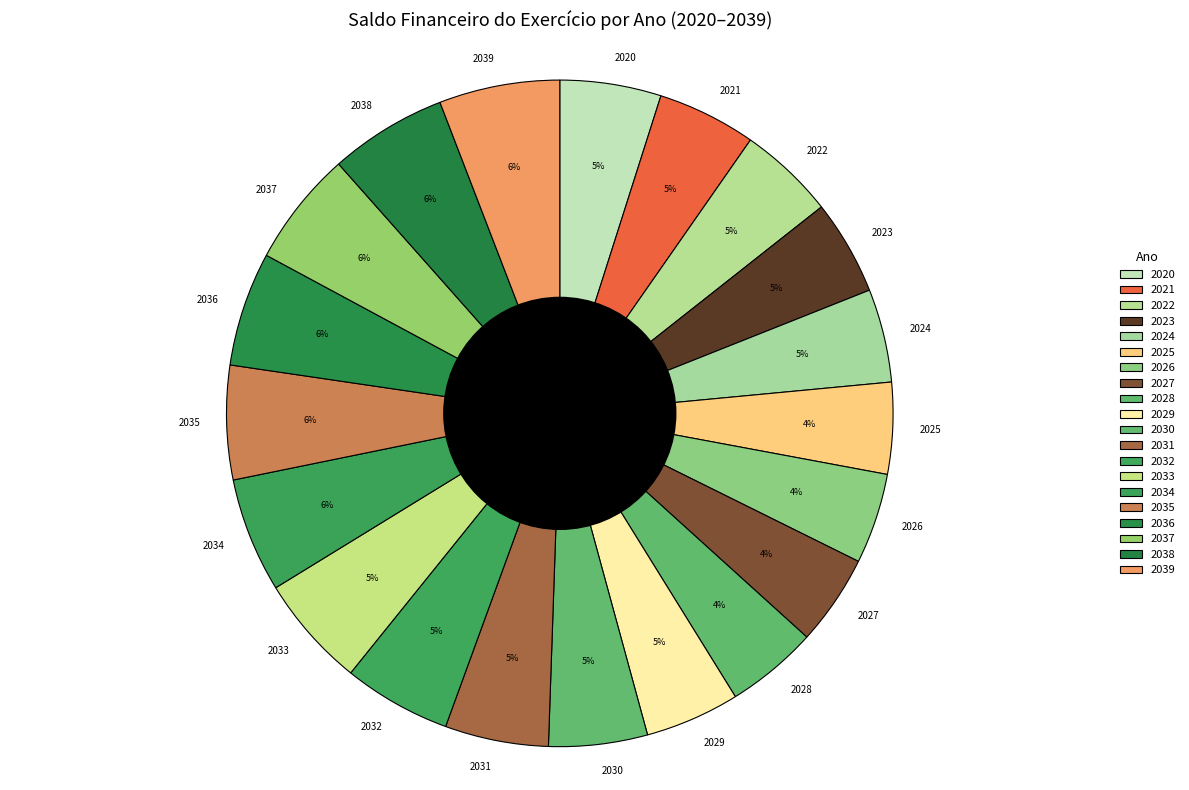

Is the sum of 2023 and 2038 greater than half?

No